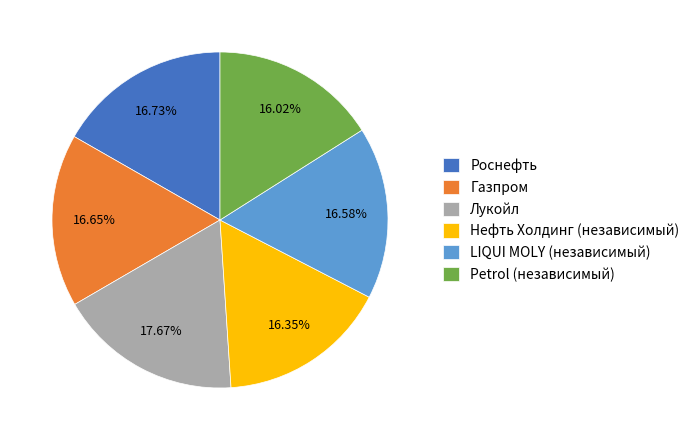

Which slice is the largest?

Лукойл